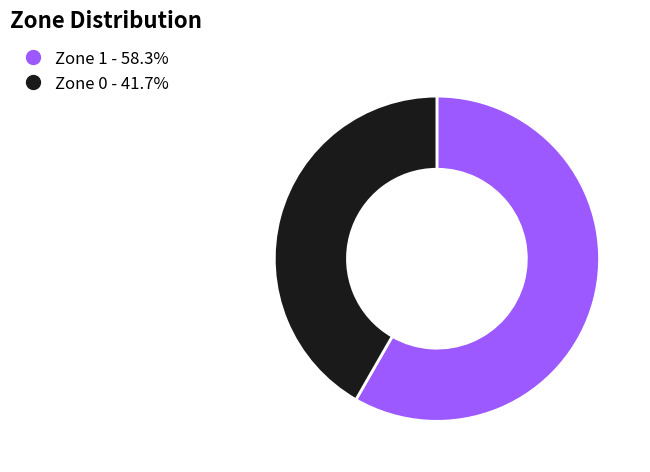

What is the ratio of the value at Zone 1 to the value at Zone 0?

1.4